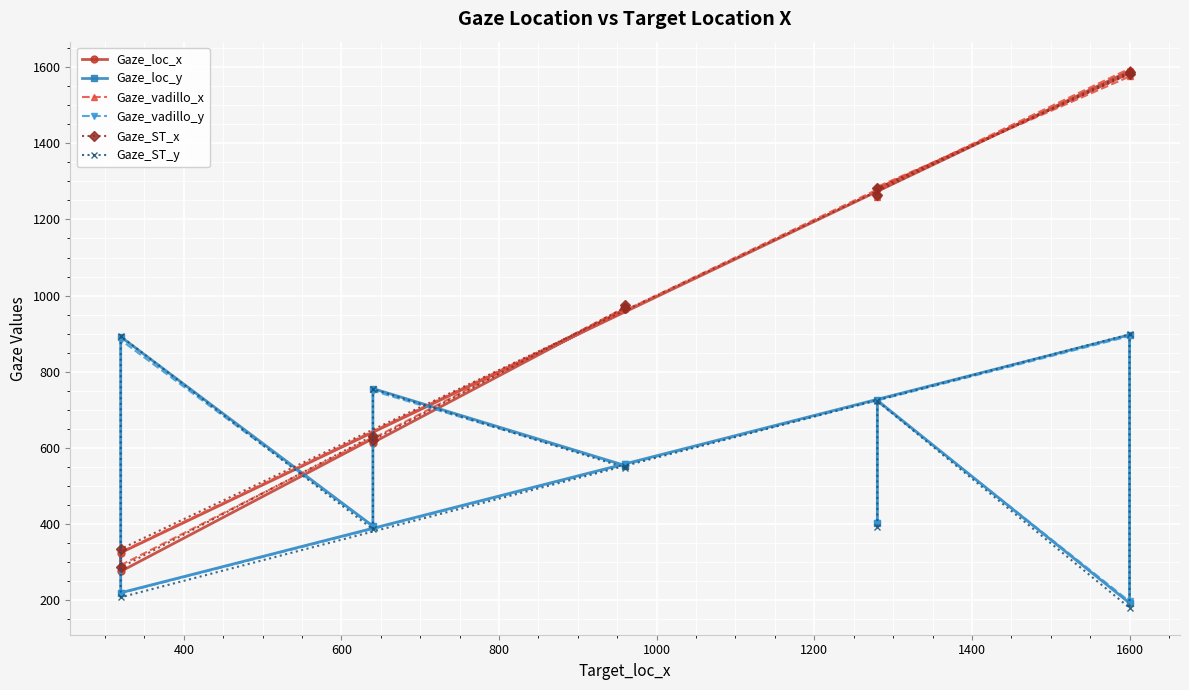

How many values in the Gaze_loc_x series are below 971?

5